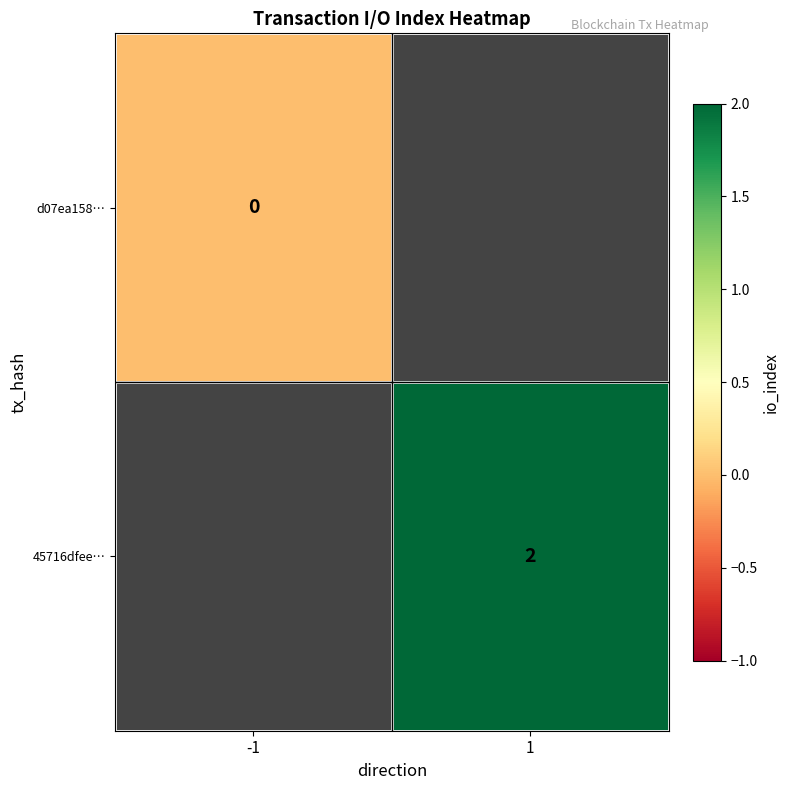

Is the value of d07ea158… at -1 greater than the value of 45716dfee… at 1?

No